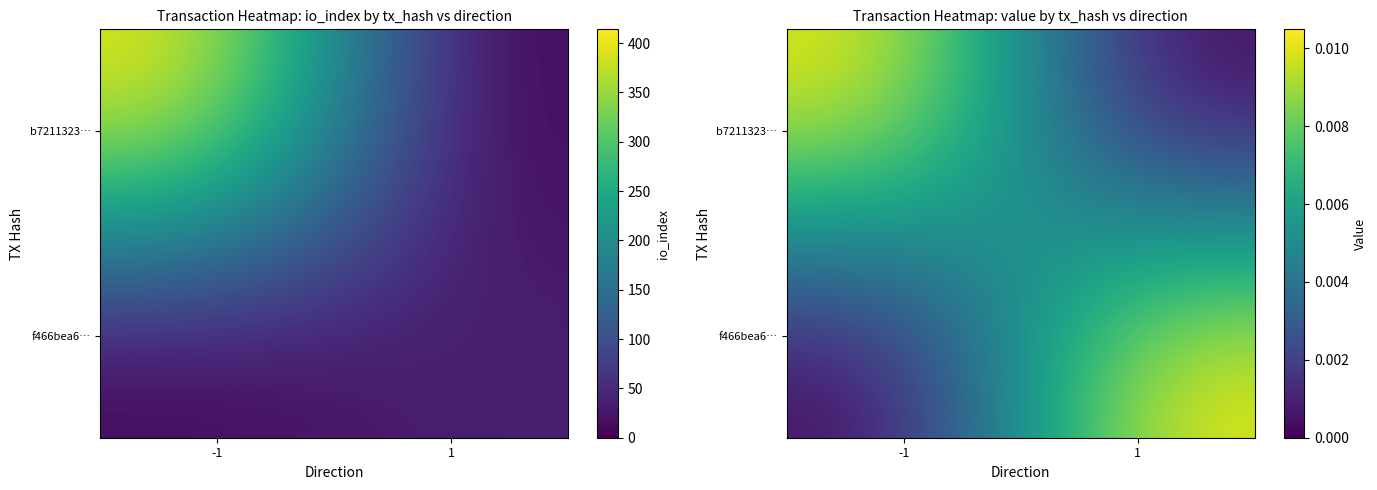

Which category has the highest value across all series?

-1